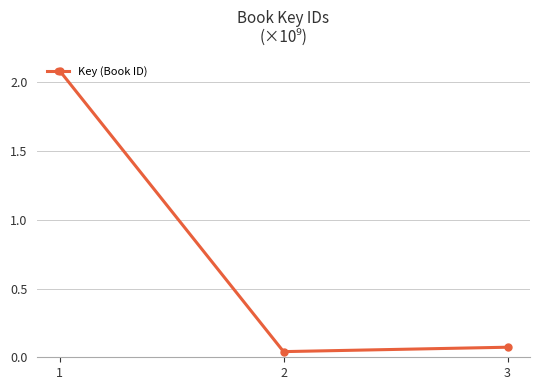

What is the sum of the values at 2 and 1?

2.1